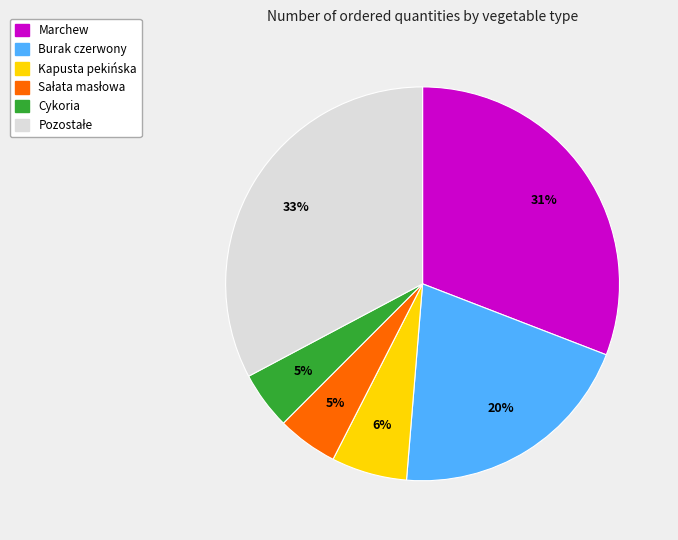

To the nearest percent, what is the average slice percentage?

17%